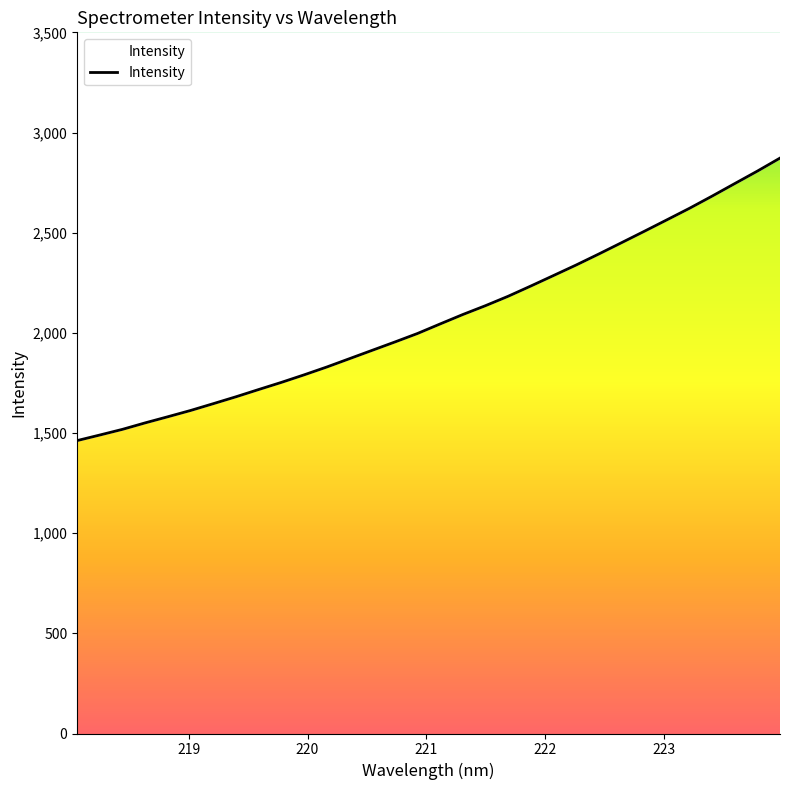

Reading left to right, what are all the values shown in this chart?

1462.2	1490.0	1518.4	1550.6	1581.3	1612.5	1646.4	1680.9	1717.0	1752.6	1790.2	1829.3	1870.9	1912.6	1954.1	1996.7	2044.3	2091.3	2135.6	2182.5	2233.6	2285.9	2338.5	2393.4	2449.7	2506.3	2563.7	2621.4	2682.3	2744.9	2807.2	2872.2